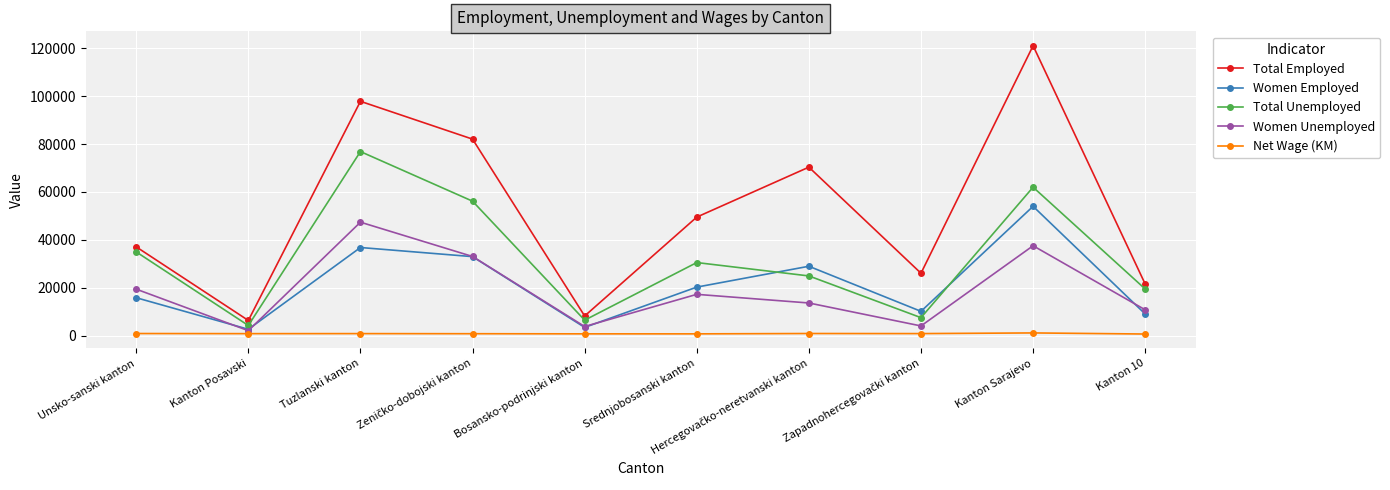

How many lines are shown in the chart?

5